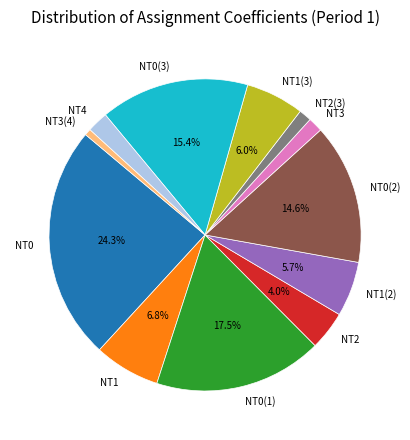

Combined, do NT3(4) and NT3 account for over 50%?

No